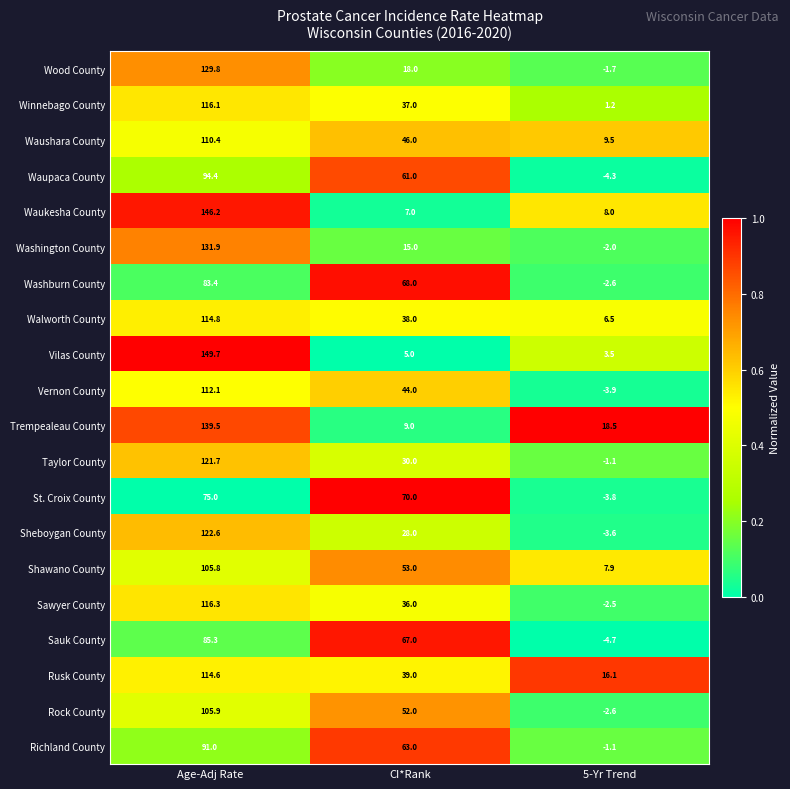

At how many categories does at least one series exceed 0?

3